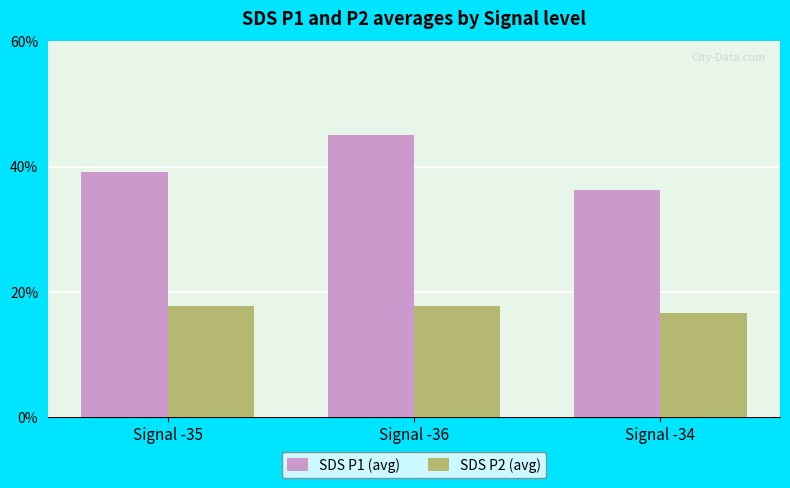

At which category is the sum across all series the highest?

Signal -36